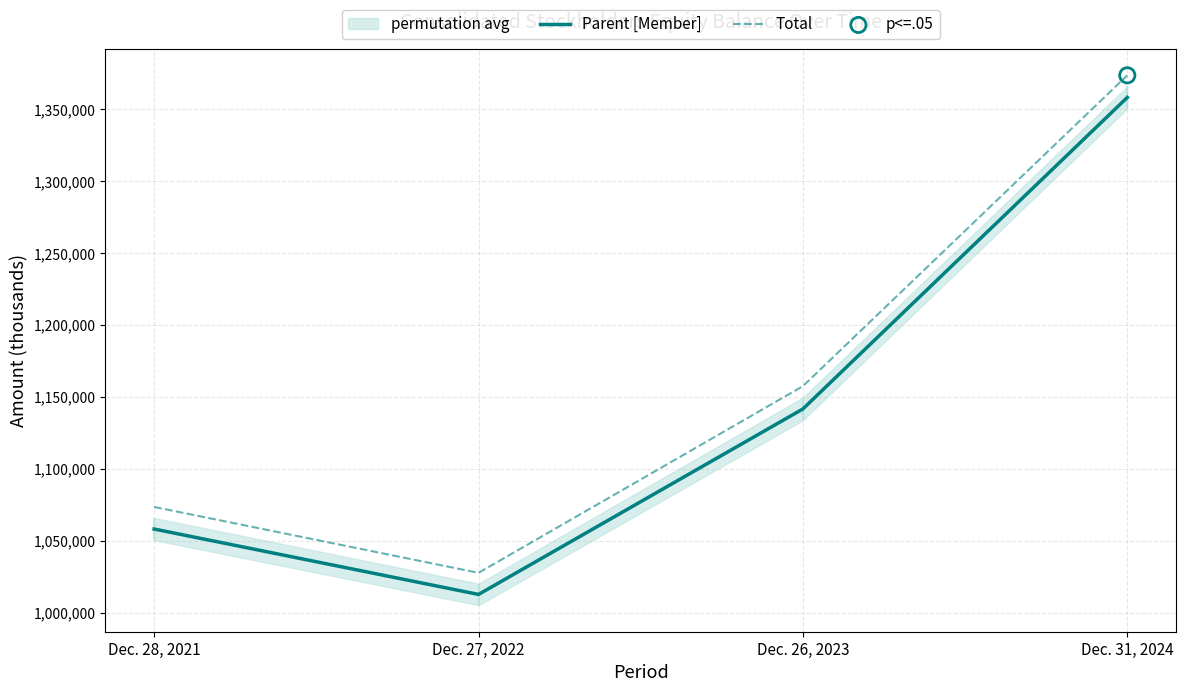

Which series has the widest spread of Y values?

Total